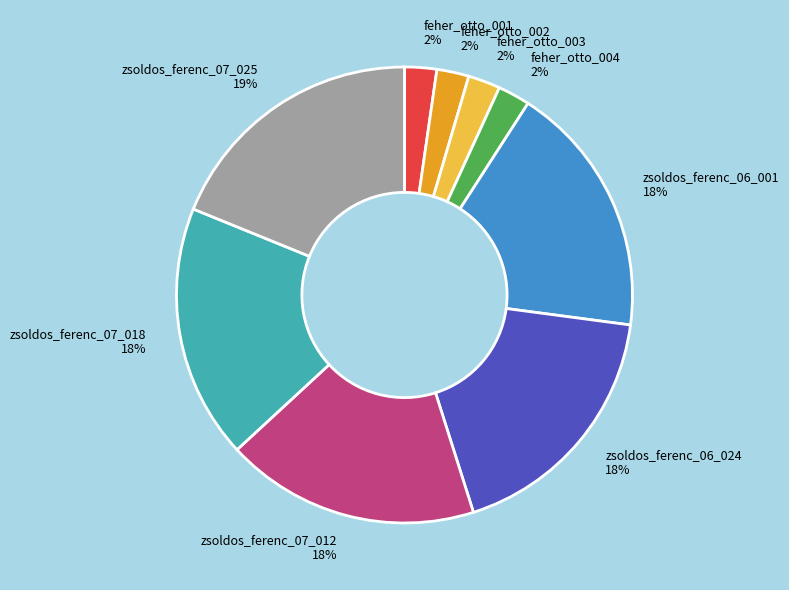

Is zsoldos_ferenc_06_001 the majority of the pie?

No